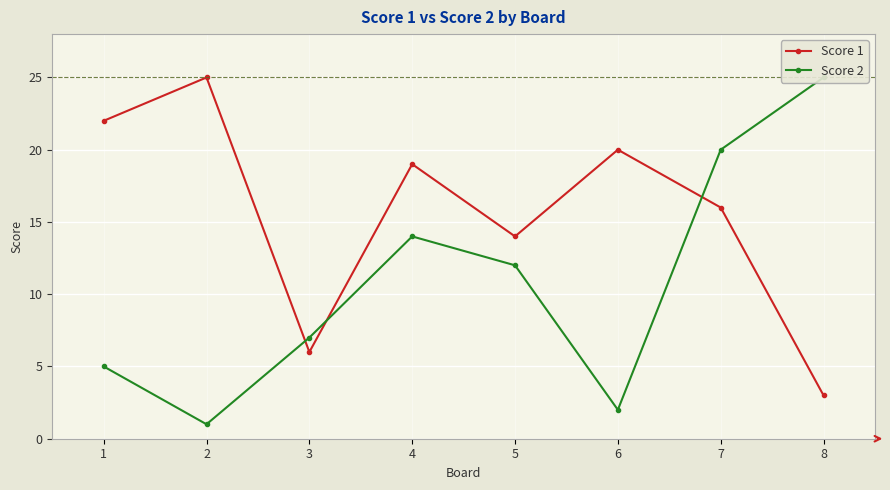

Where is Score 1 nearest to the value 14?

5